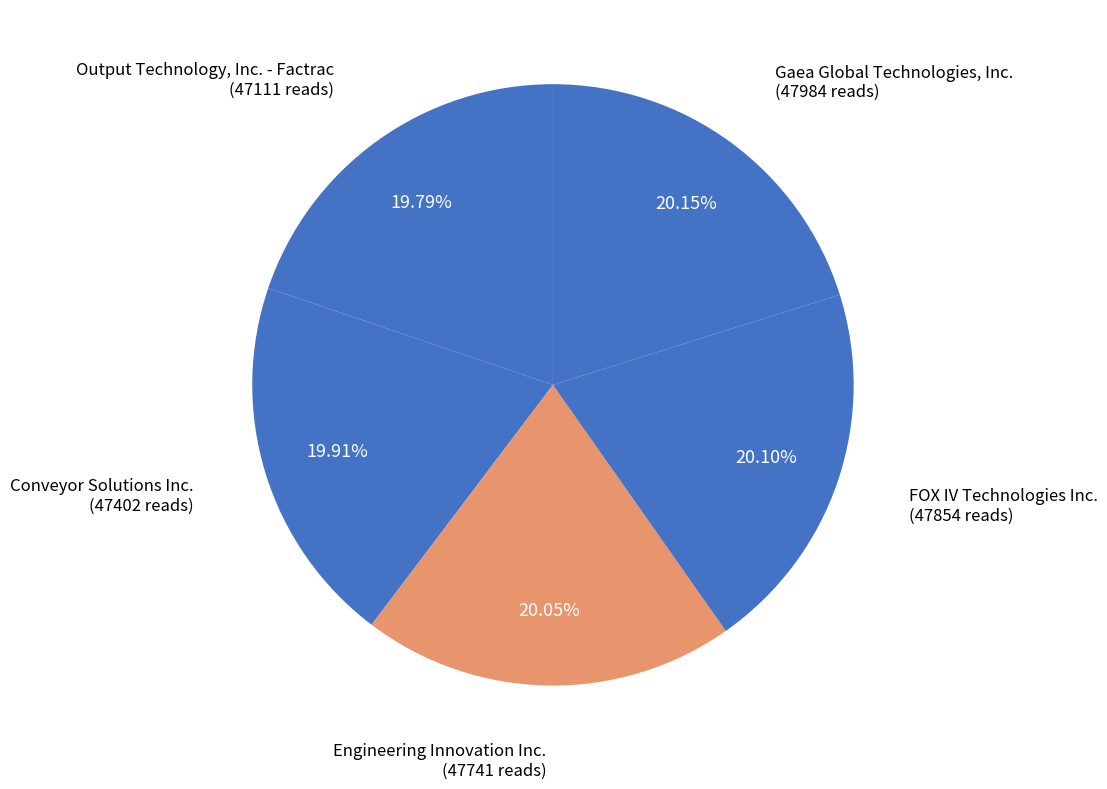

Count the number of slices in the pie.

5